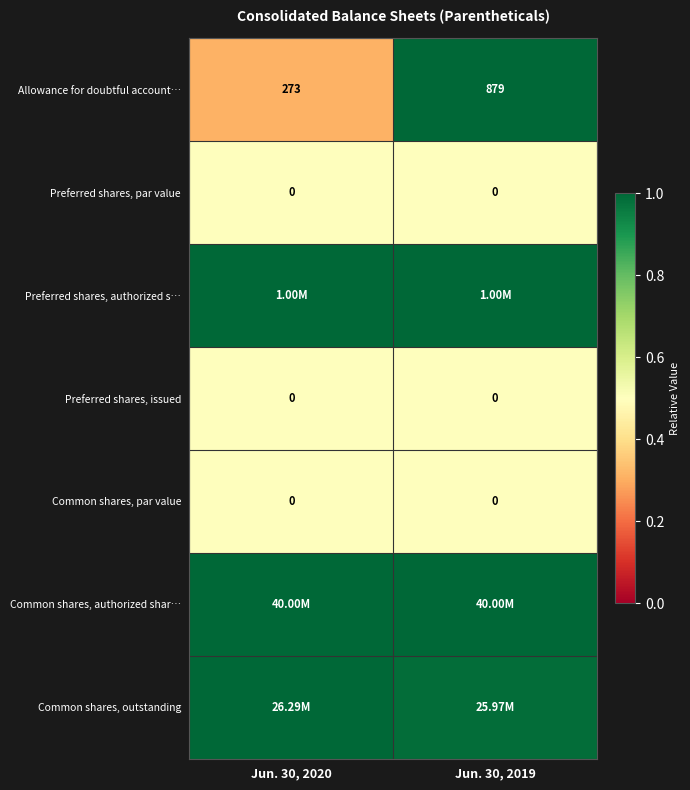

Between Jun. 30, 2020 and Jun. 30, 2019, which series saw the biggest shift?

Allowance for doubtful account…